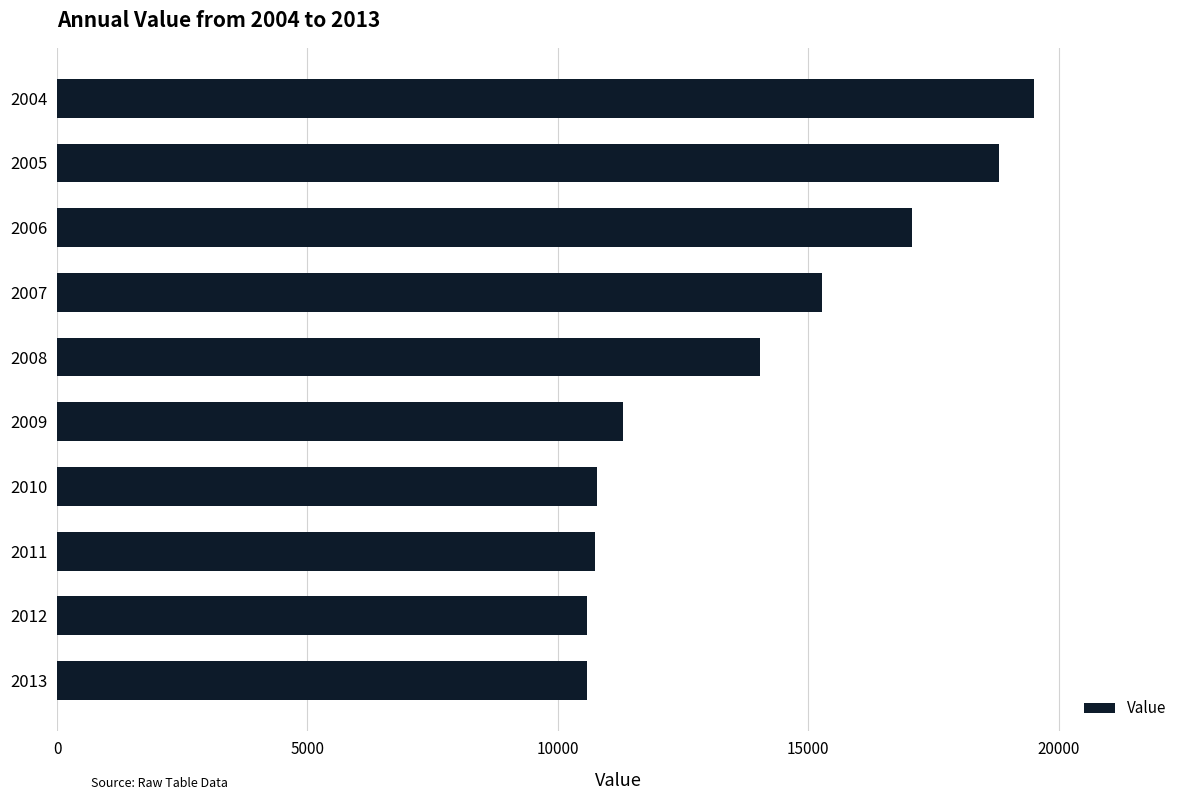

What is the average value?

13868.3